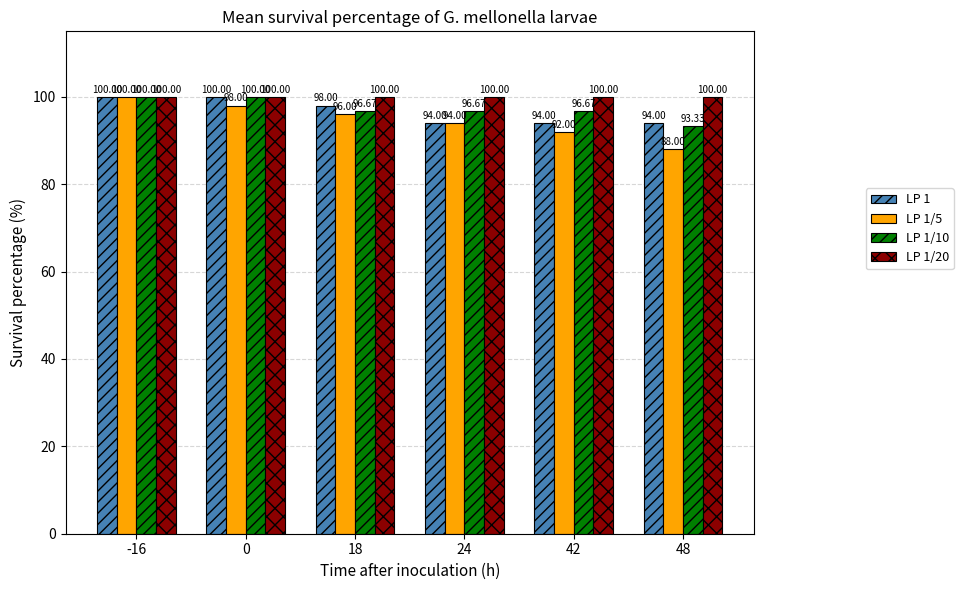

The LP 1 series shows 130.8 at -16. True or false?

False